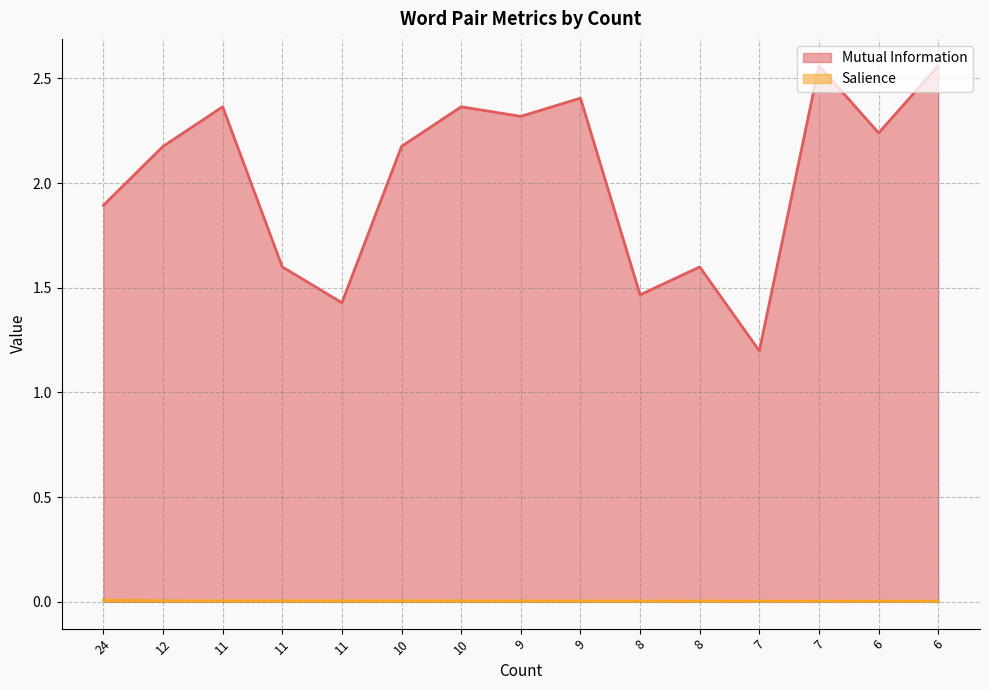

What is the sum of all Salience values?

0.1